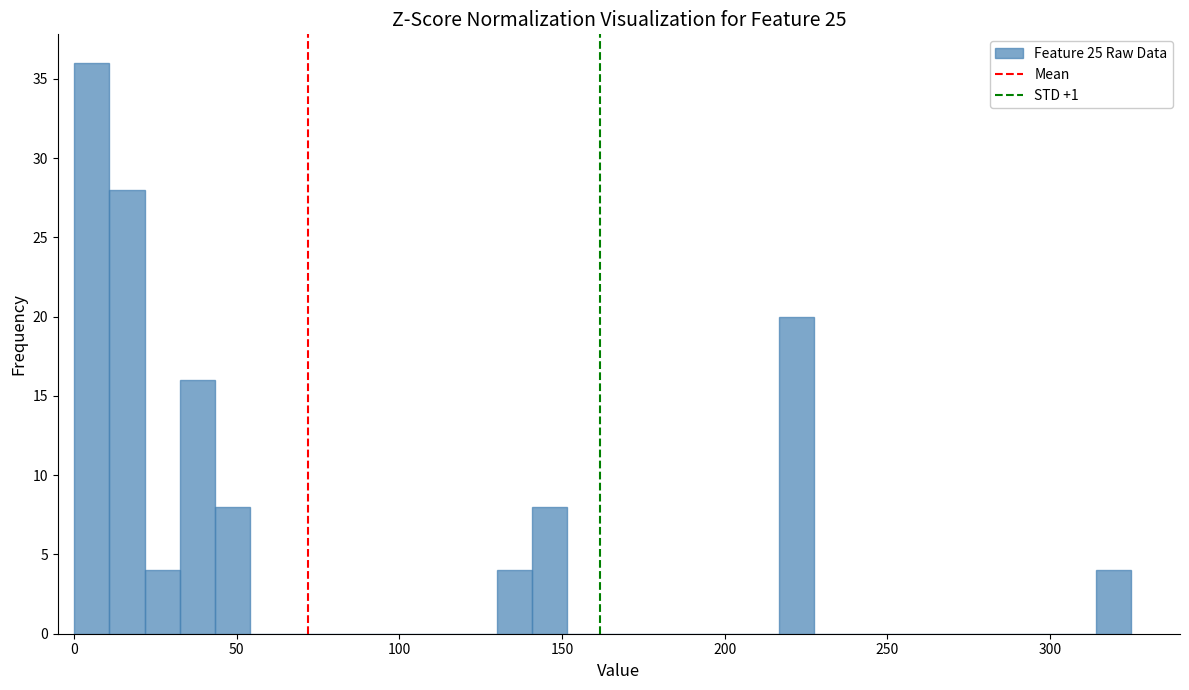

Around what value on the x-axis is the tallest bar? Give the approximate position of its centre, as read against the axis.

5